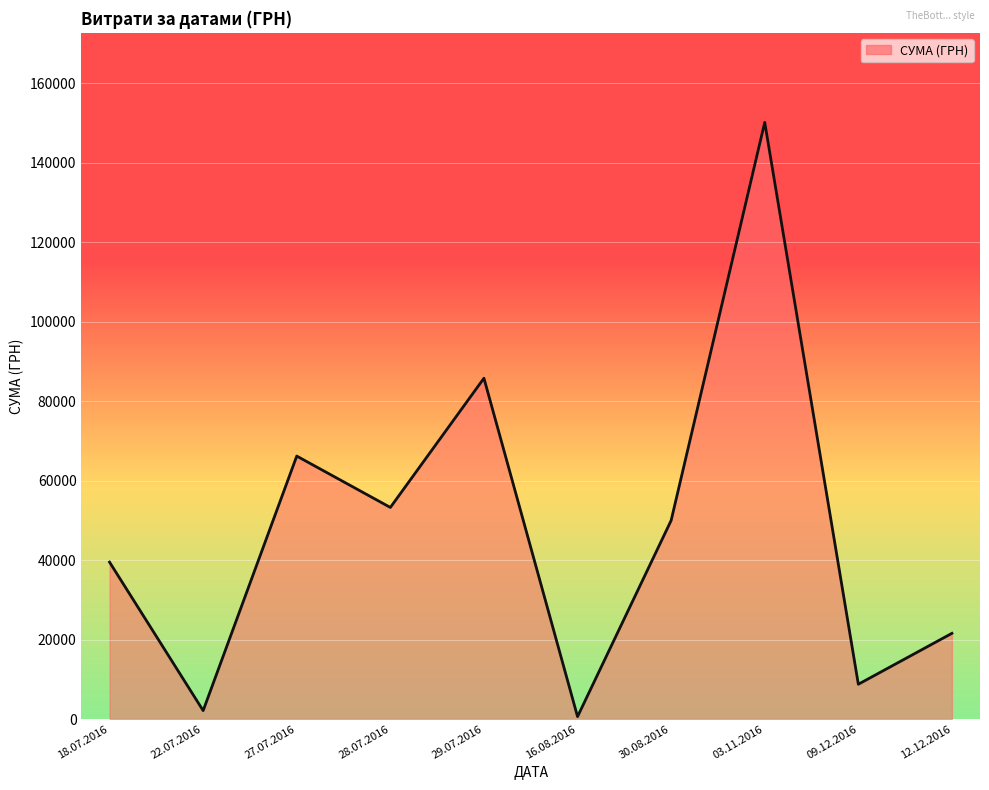

At which label is the value closest to 75412?

27.07.2016